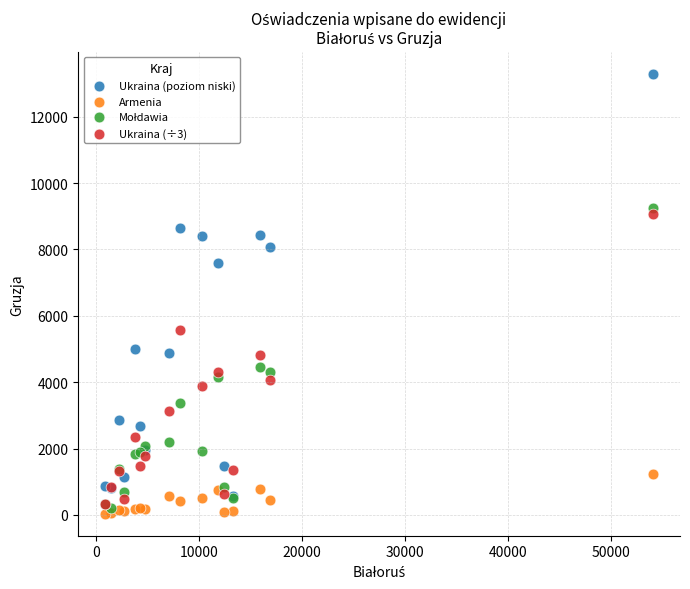

Which series contains the lowest Y value?

Armenia